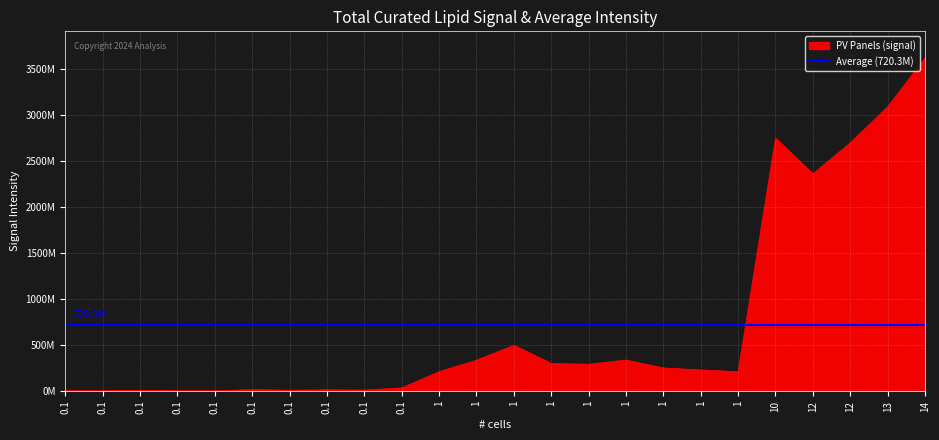

At which category does FucoxanthinTW curated reach its first local valley?

1